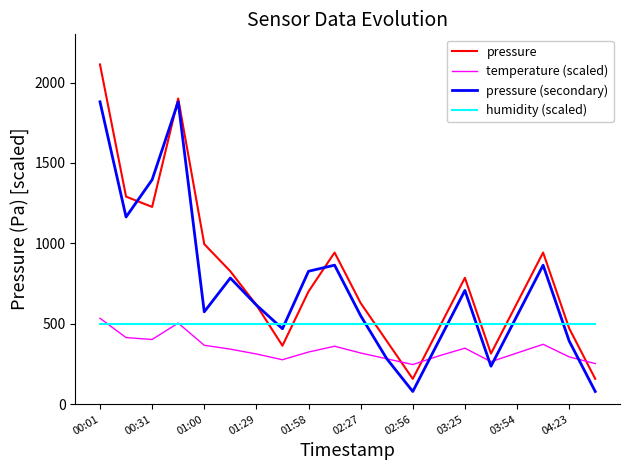

Which series has the largest total across all categories?

pressure